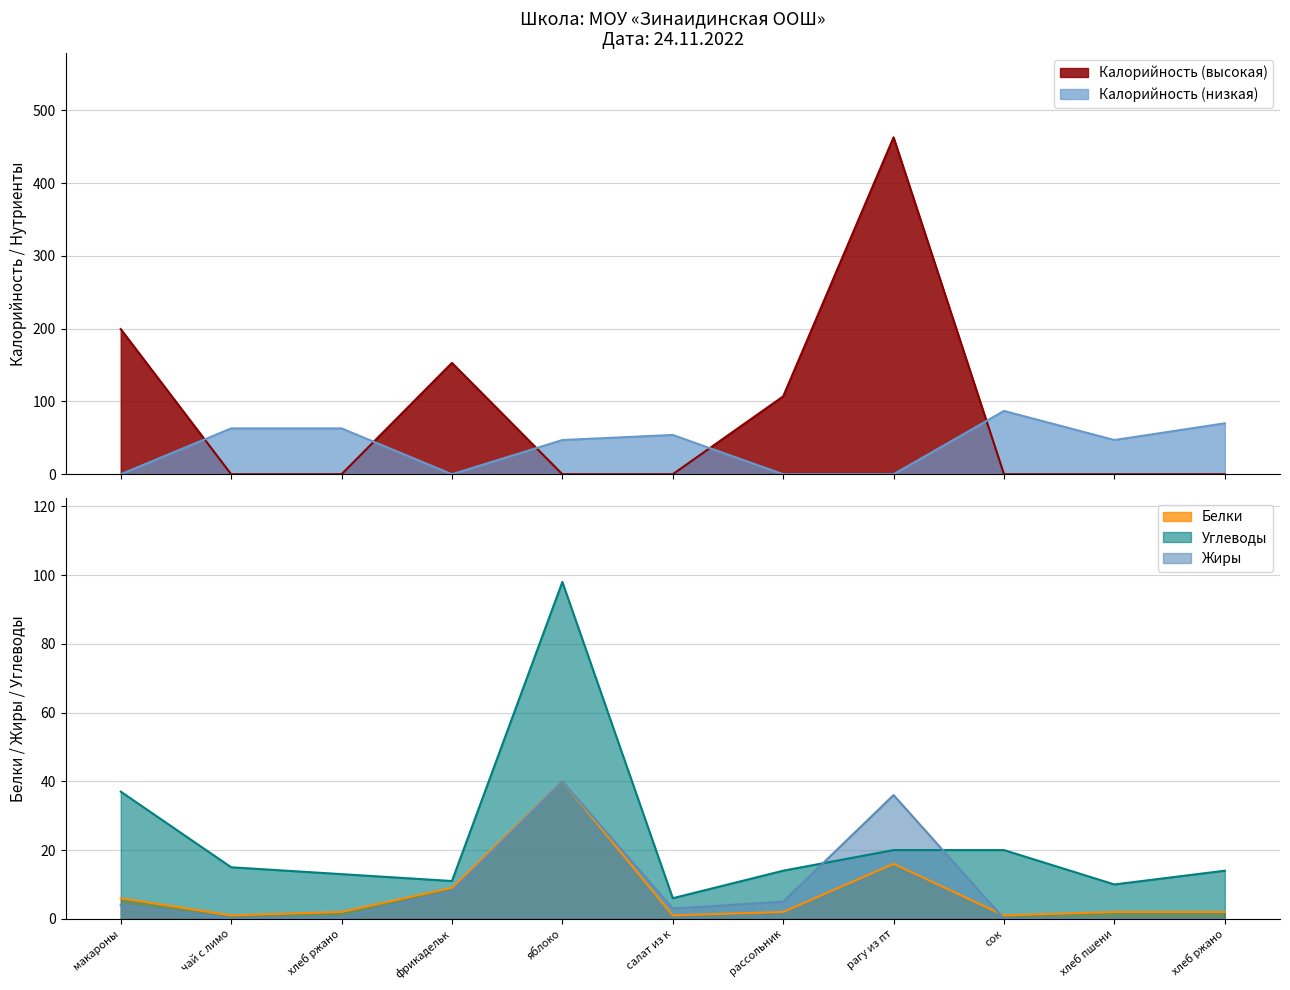

Which series ends up on top after the final intersection of Калорийность (низкая) and Калорийность (высокая)?

Калорийность (низкая)